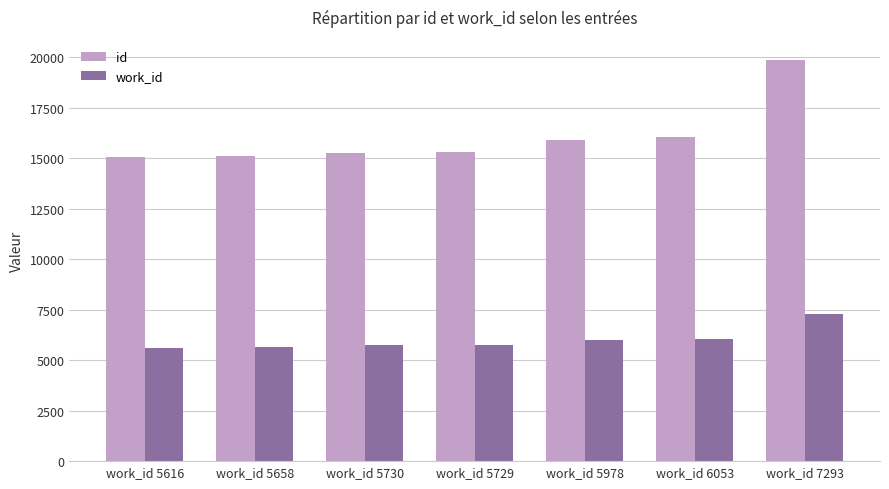

What are all the series names shown in the legend?

id, work_id